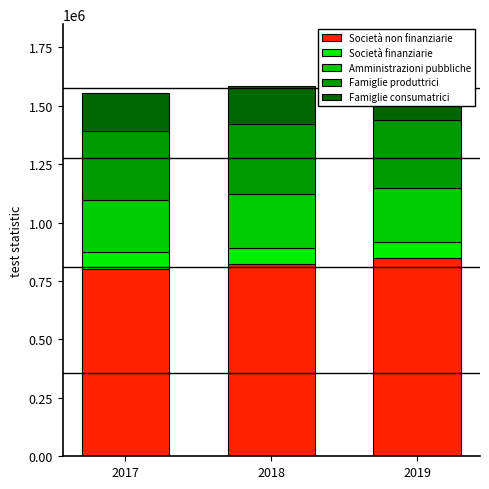

How many distinct data groups are displayed?

5